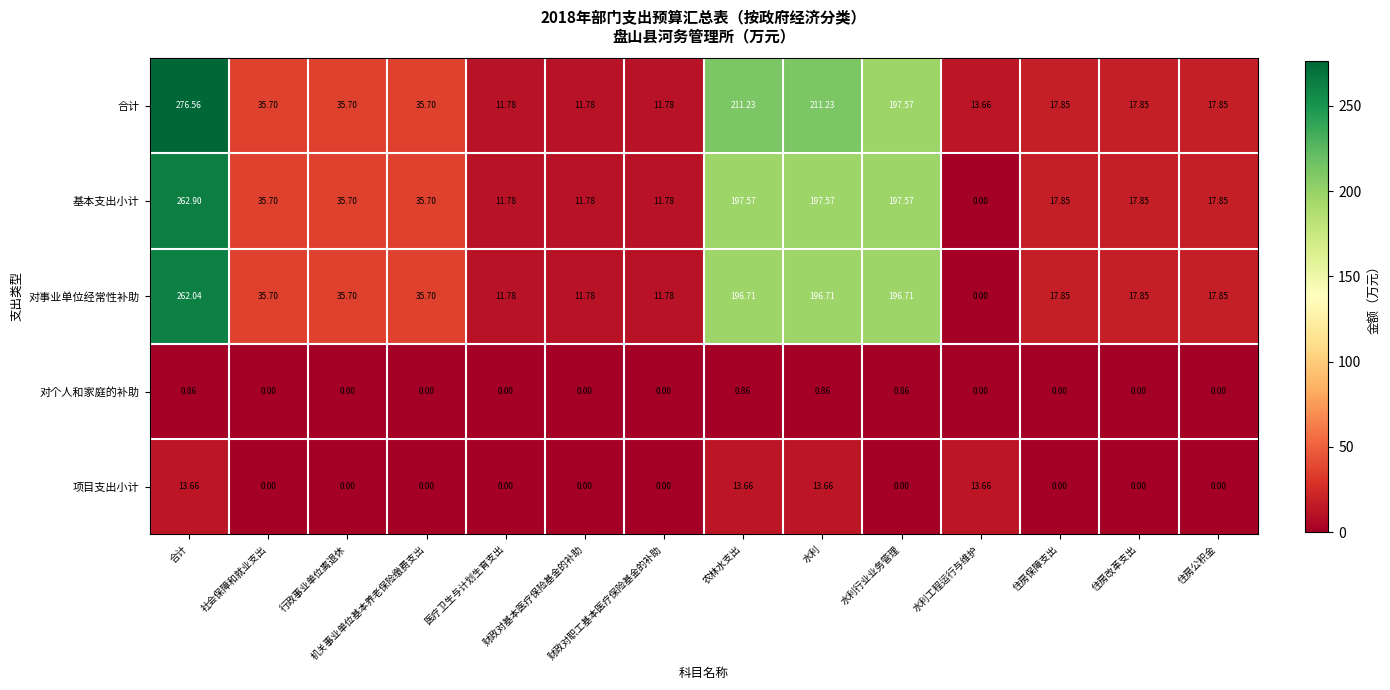

How many positive values does the 项目支出小计 series have?

4